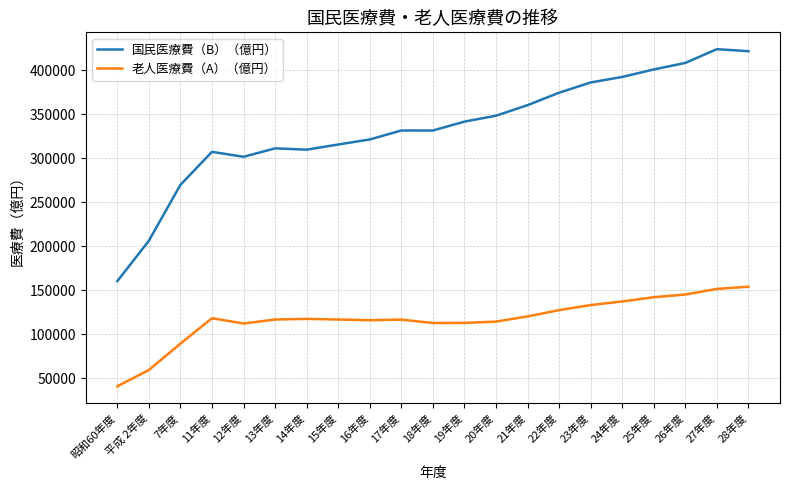

Is it true that 国民医療費（B）（億円） equals 200277 at 12年度?

False